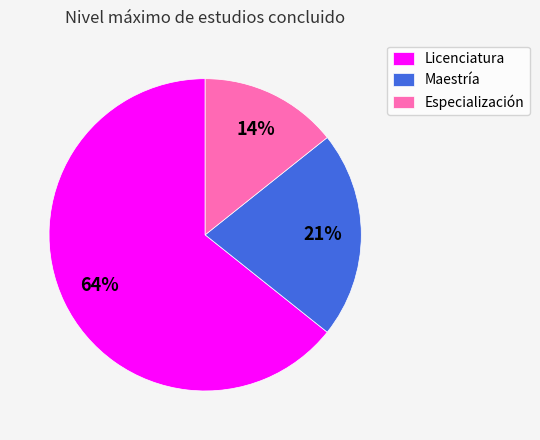

Which slice is the smallest?

Especialización